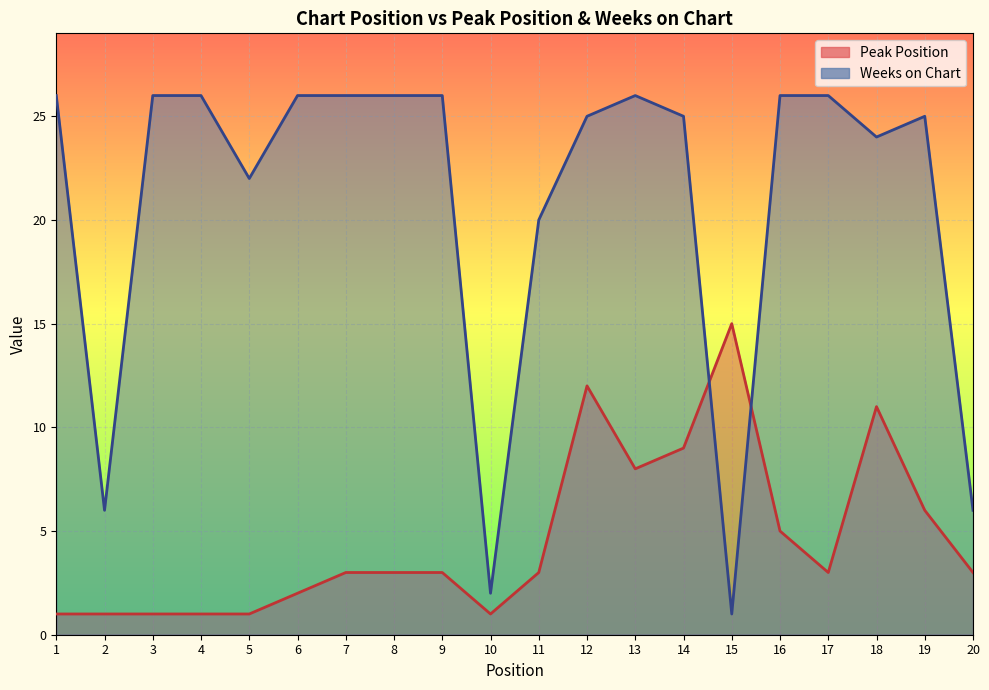

What is the spread (max minus min) of values at 5?

21